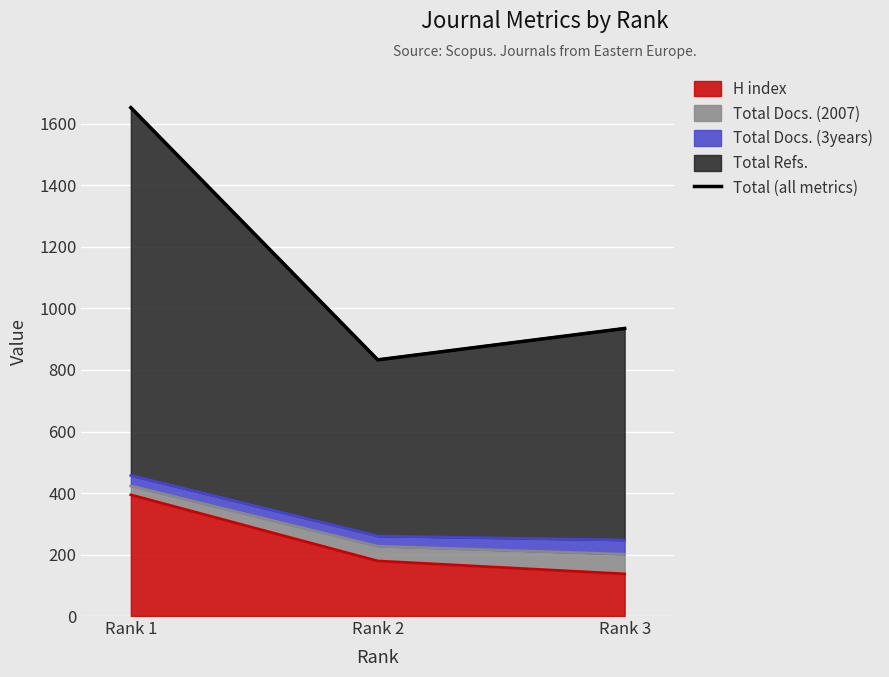

How many lines are shown in the chart?

1